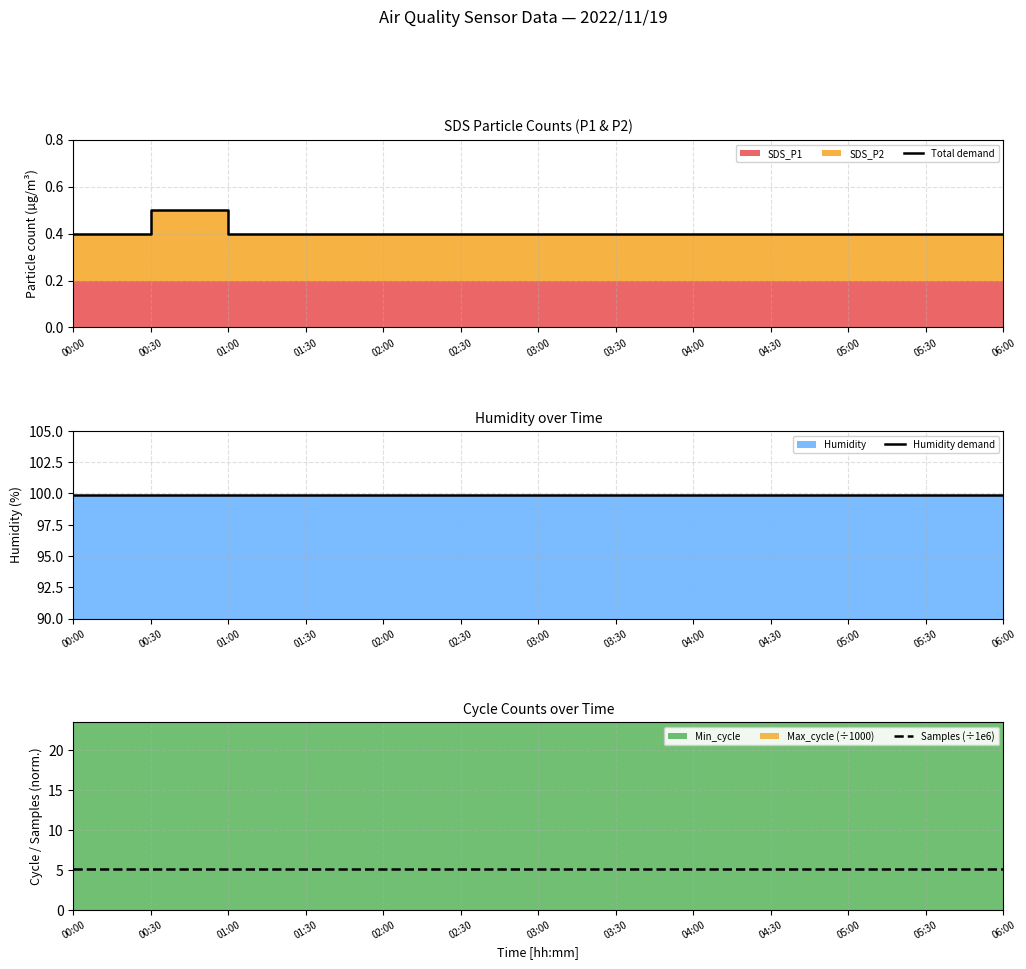

True or false: Total demand and Samples (÷1e6) intersect in this chart.

False